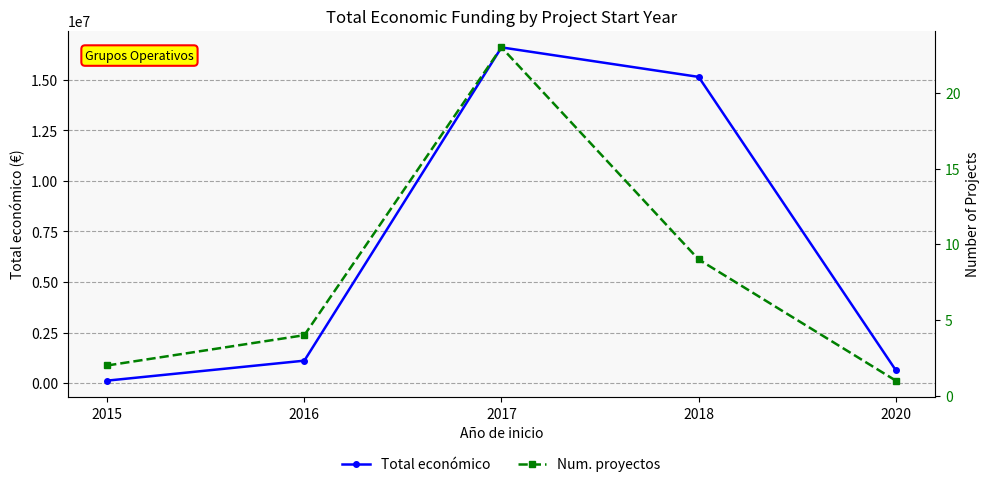

Rank the series by their average value, from highest to lowest.

Total económico, Num. proyectos